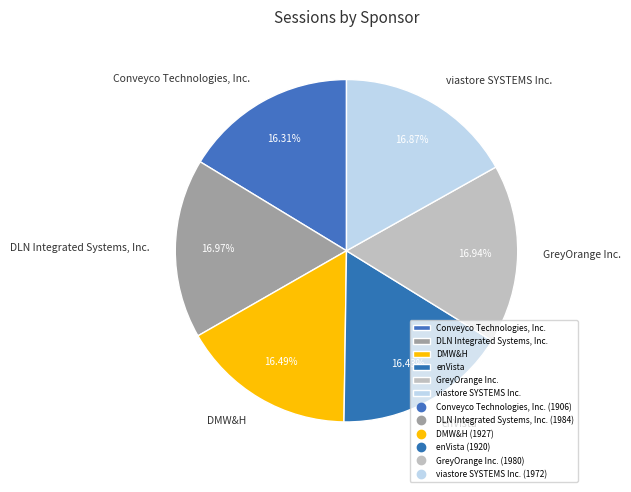

How many slices are in this pie chart?

6